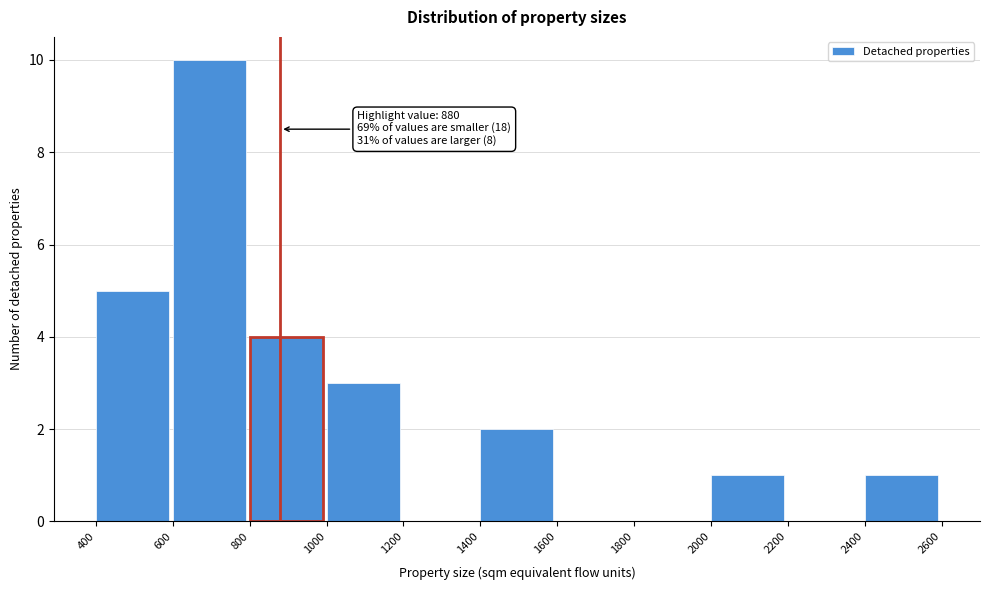

Which range on the x-axis has the tallest bar?

600 to 800